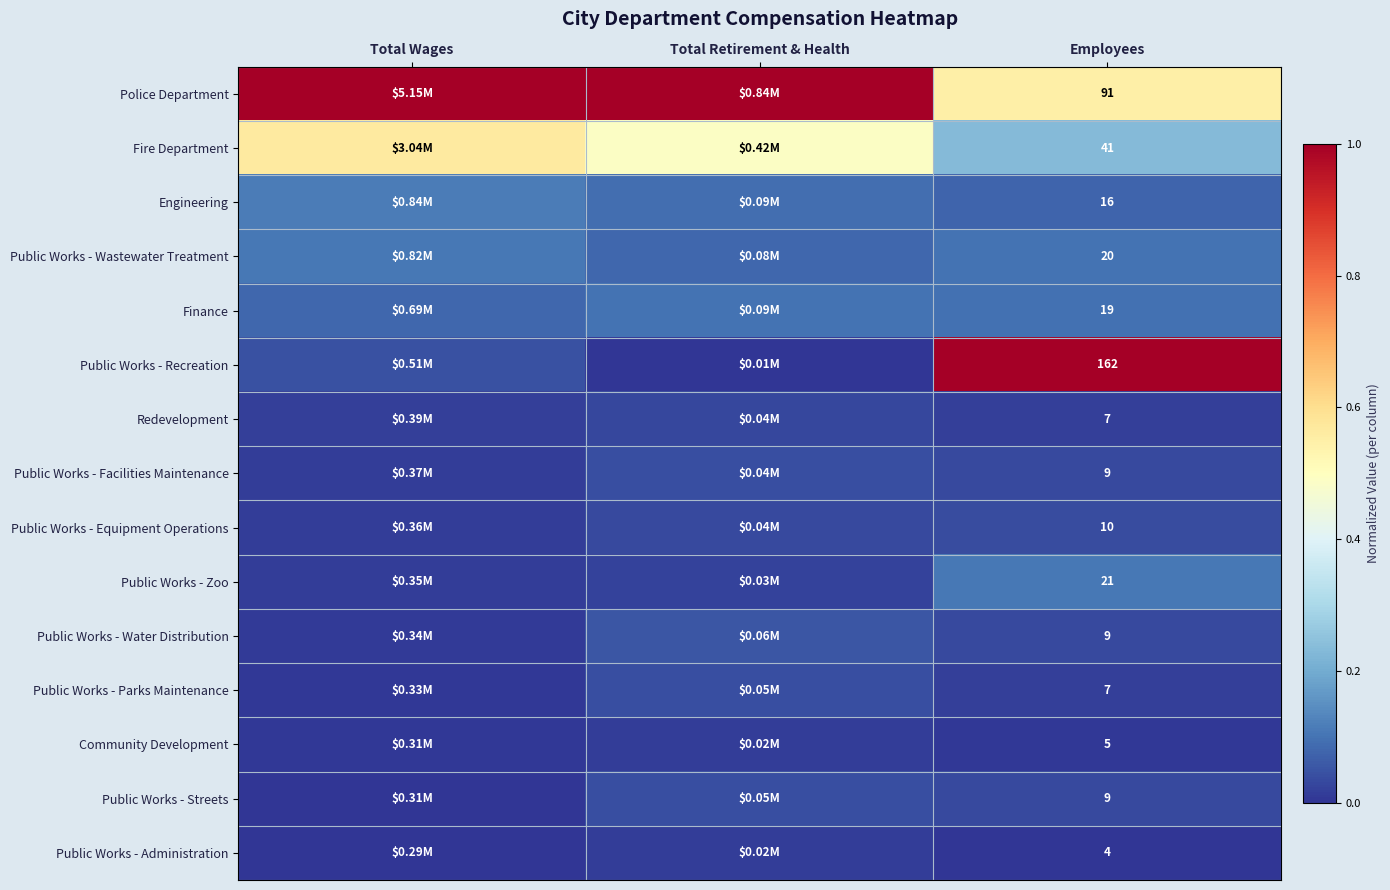

At which category does the chart reach its peak across all series?

Total Wages